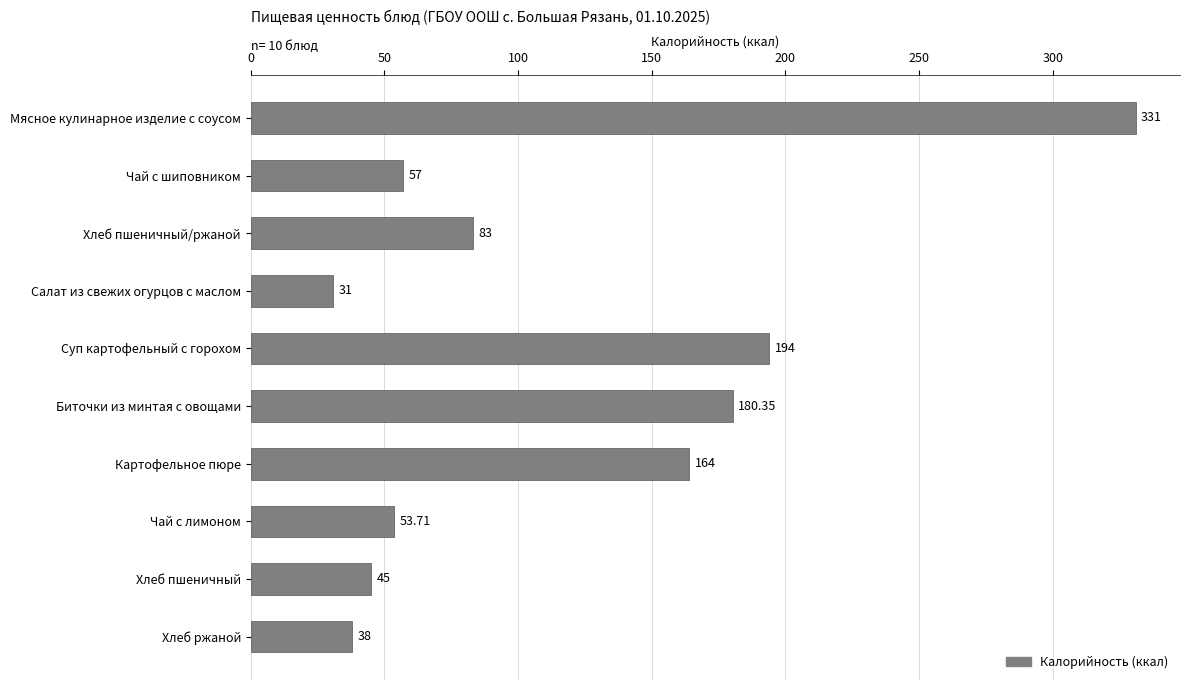

What is the label of the 8th bar from the top?

Чай с лимоном